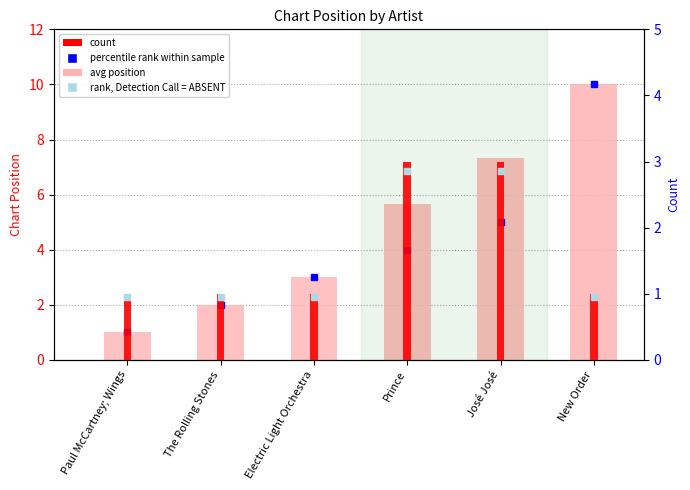

Reading left to right, extract all data points from this chart.

avg position (chart rank): Paul McCartney; Wings=1.0	The Rolling Stones=2.0	Electric Light Orchestra=3.0	Prince=5.7	José José=7.3	New Order=10.0
count: Paul McCartney; Wings=1.0	The Rolling Stones=1.0	Electric Light Orchestra=1.0	Prince=3.0	José José=3.0	New Order=1.0